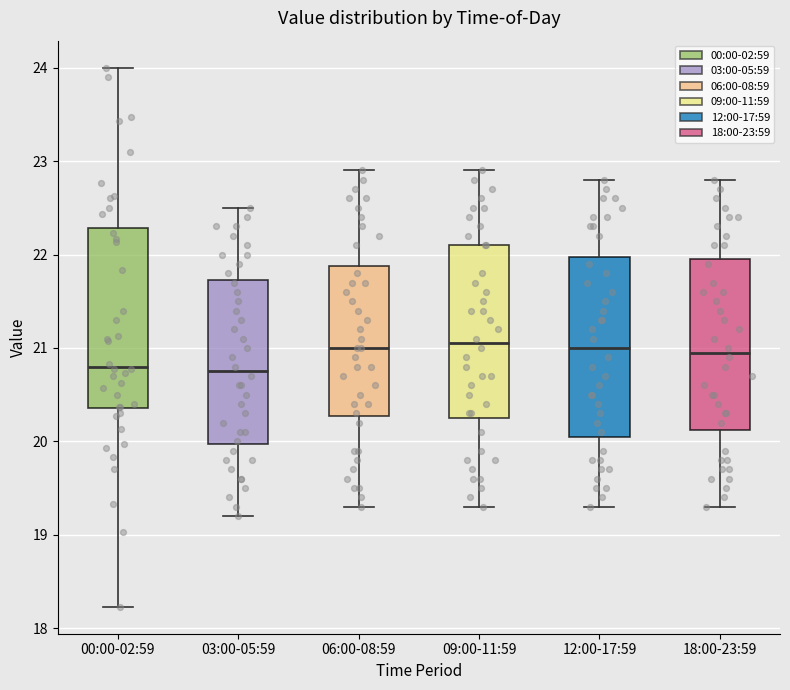

Where does the upper whisker of the box for 03:00-05:59 end on the y-axis? The values are not printed on the chart, so give them approximately, as read against the axis.

22.5